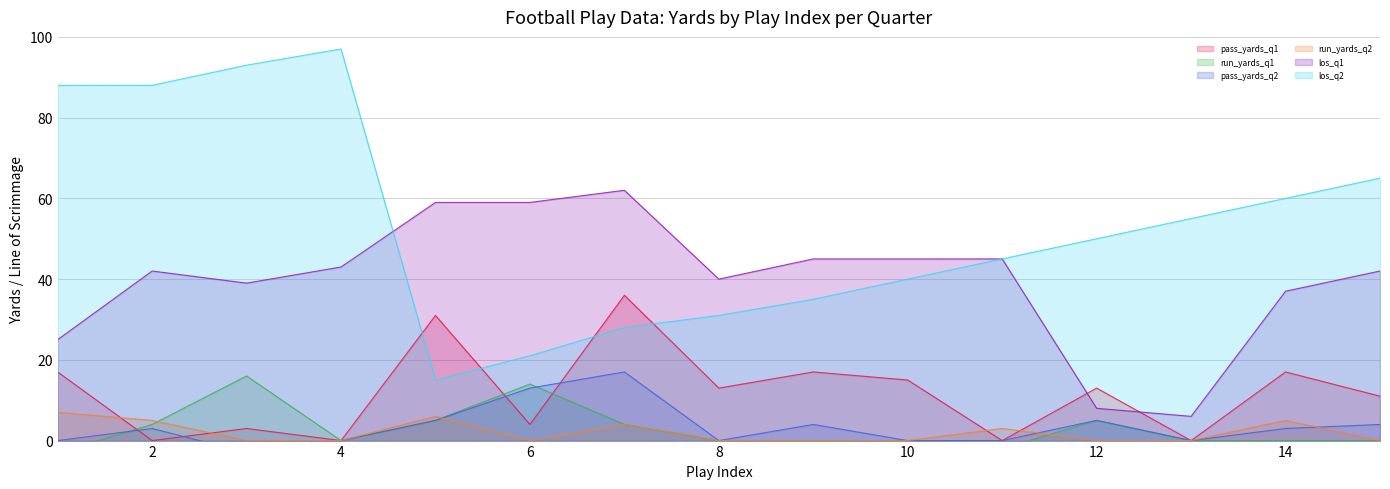

Reading left to right, list all the values displayed in this chart.

pass_yards_q1: 1=17	2=0	3=3	4=0	5=31	6=4	7=36	8=13	9=17	10=15	11=0	12=13	13=0	14=17	15=11
run_yards_q1: 1=-3	2=4	3=16	4=0	5=5	6=14	7=4	8=0	9=0	10=0	11=-2	12=5	13=0	14=0	15=0
pass_yards_q2: 1=0	2=3	3=-3	4=0	5=5	6=13	7=17	8=0	9=4	10=0	11=0	12=5	13=0	14=3	15=4
run_yards_q2: 1=7	2=5	3=0	4=0	5=6	6=0	7=4	8=0	9=0	10=0	11=3	12=0	13=0	14=5	15=0
los_q1: 1=25	2=42	3=39	4=43	5=59	6=59	7=62	8=40	9=45	10=45	11=45	12=8	13=6	14=37	15=42
los_q2: 1=88	2=88	3=93	4=97	5=15	6=21	7=28	8=31	9=35	10=40	11=45	12=50	13=55	14=60	15=65